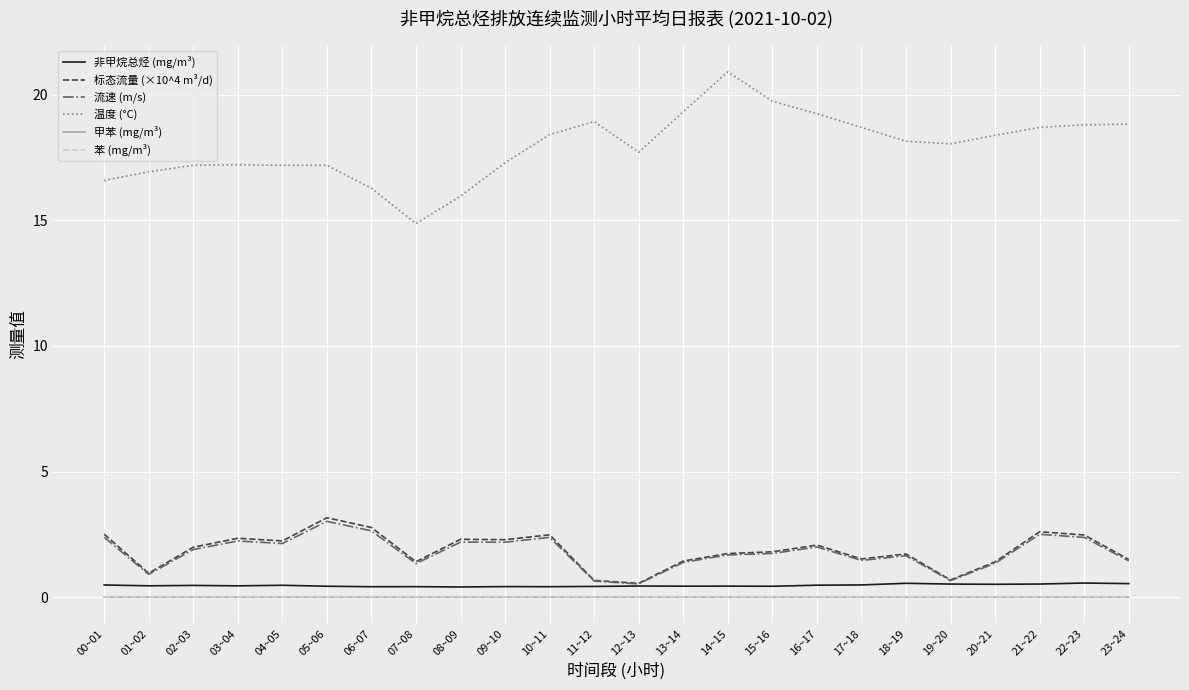

Which series has the largest total across all categories?

温度 (°C)